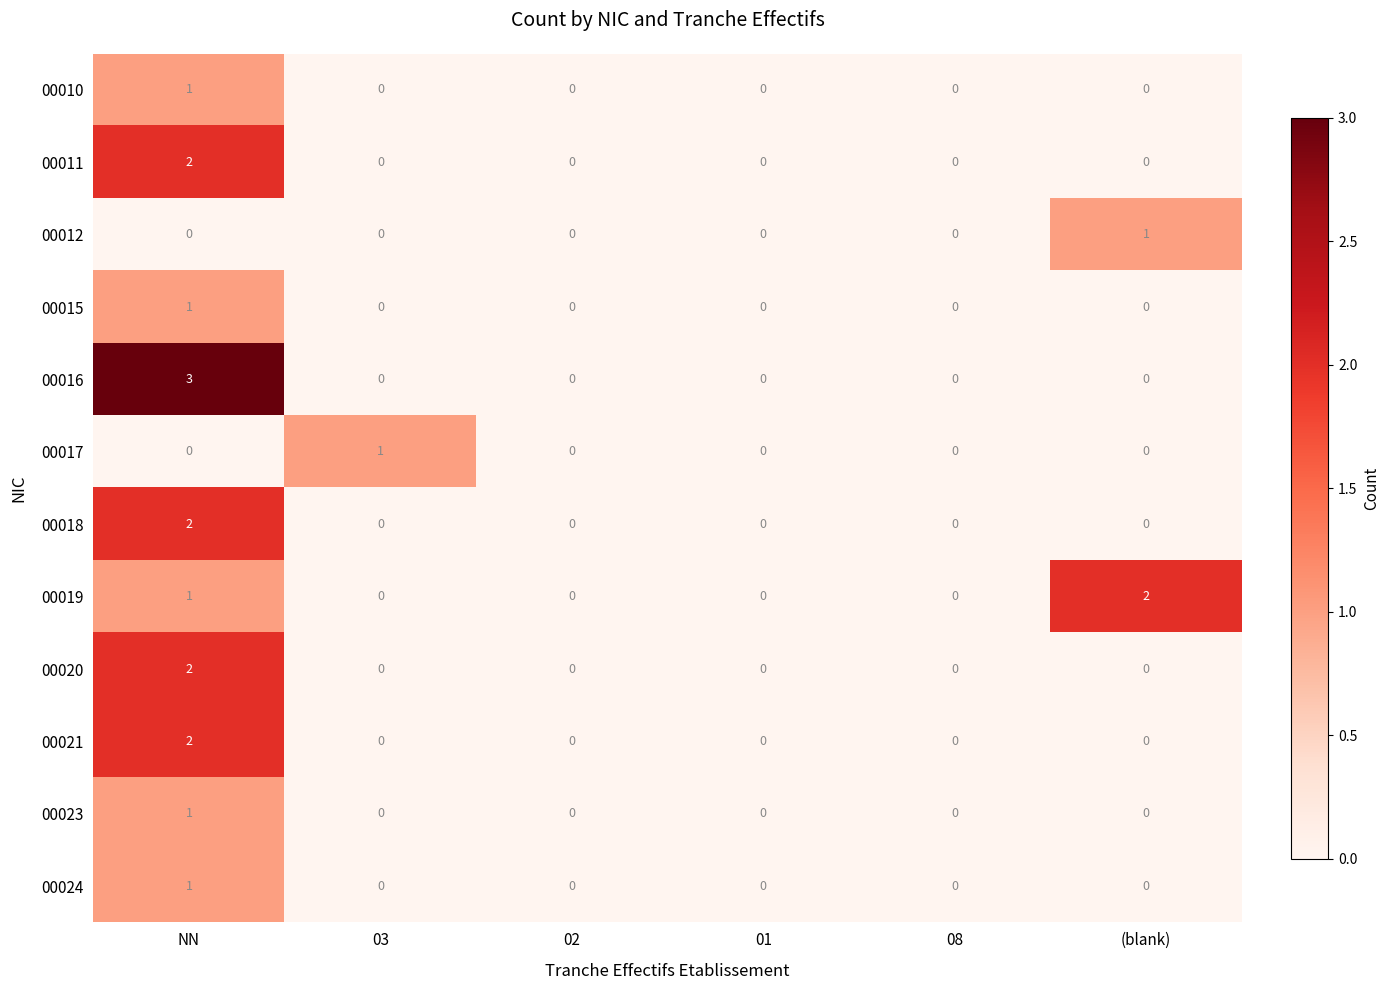

What is the maximum value shown in the chart?

3